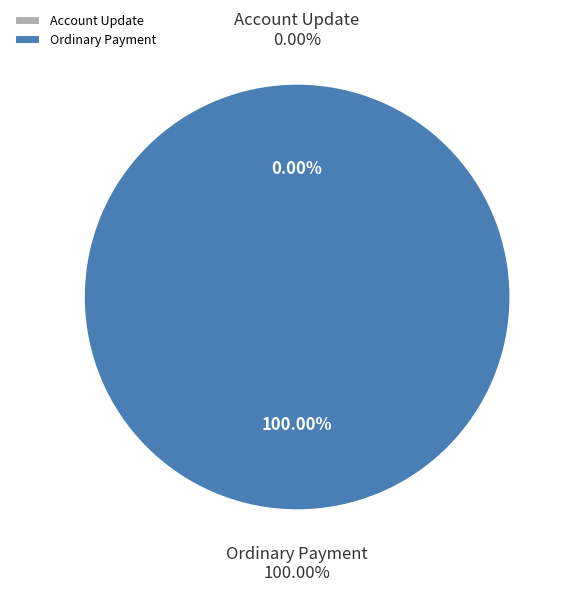

Rank the categories by value from highest to lowest.

Ordinary Payment, Account Update